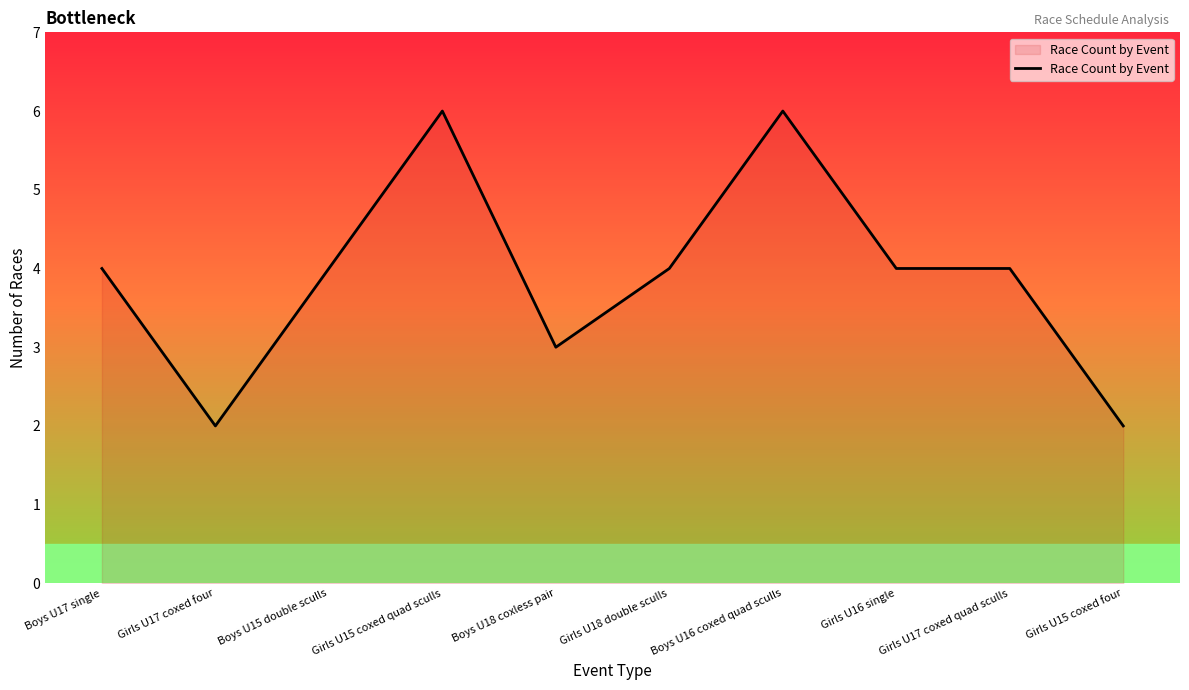

Count the number of categories in the chart.

10